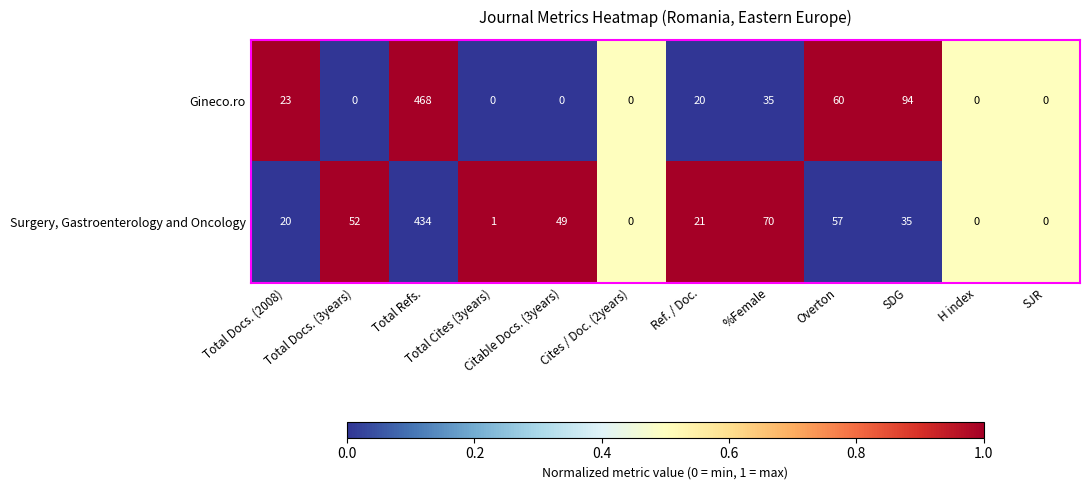

What is the difference between the maximum and minimum values in the Gineco.ro series?

468